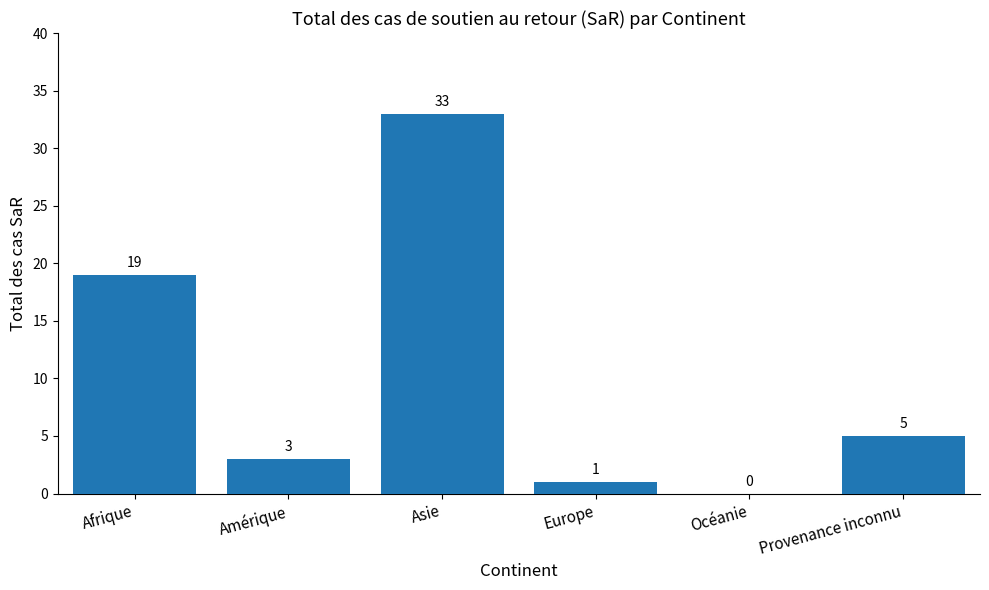

What is the sum of all values?

61